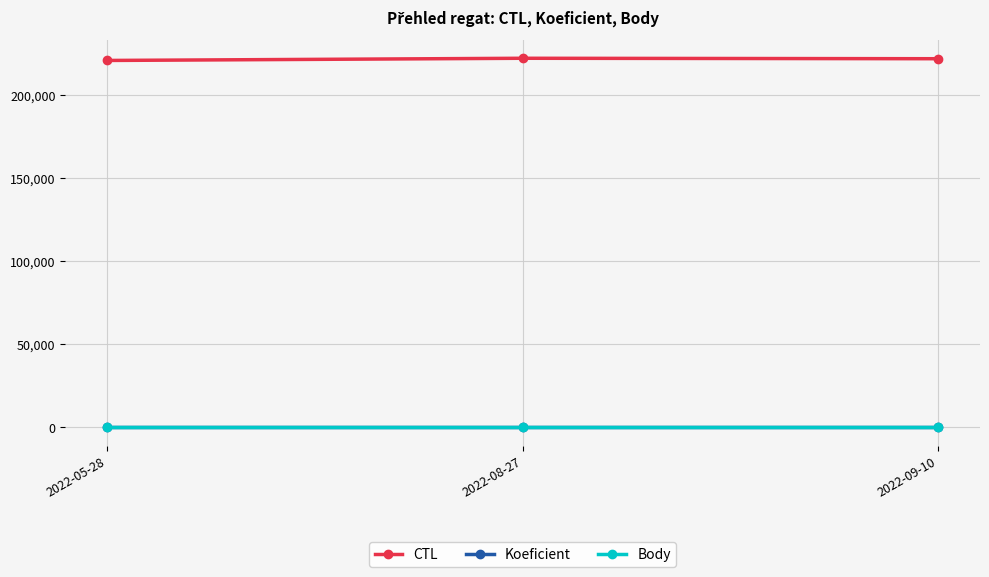

What is the value of the Body point at the 2nd from the left?

2